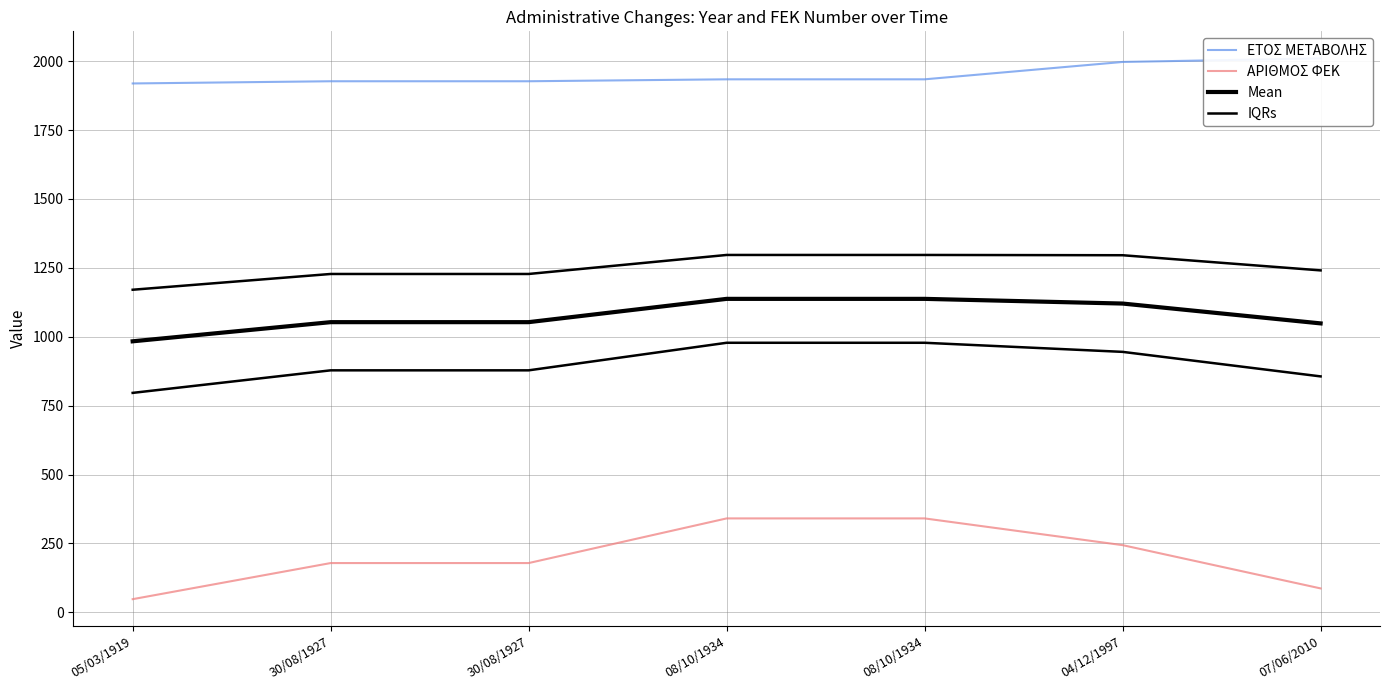

Where is IQRs nearest to the value 1233?

30/08/1927